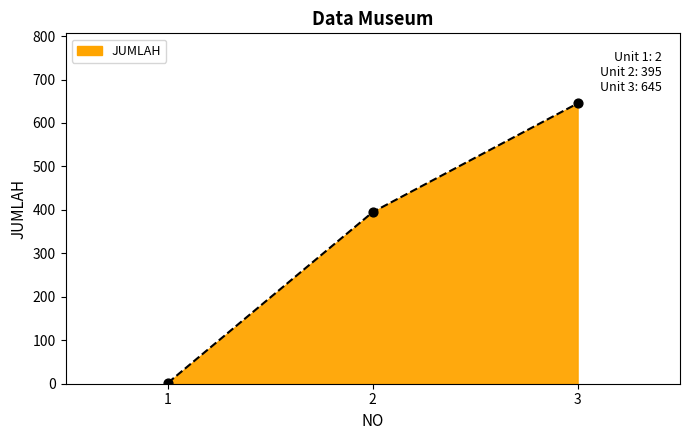

Which has a higher value, 3 or 2?

3